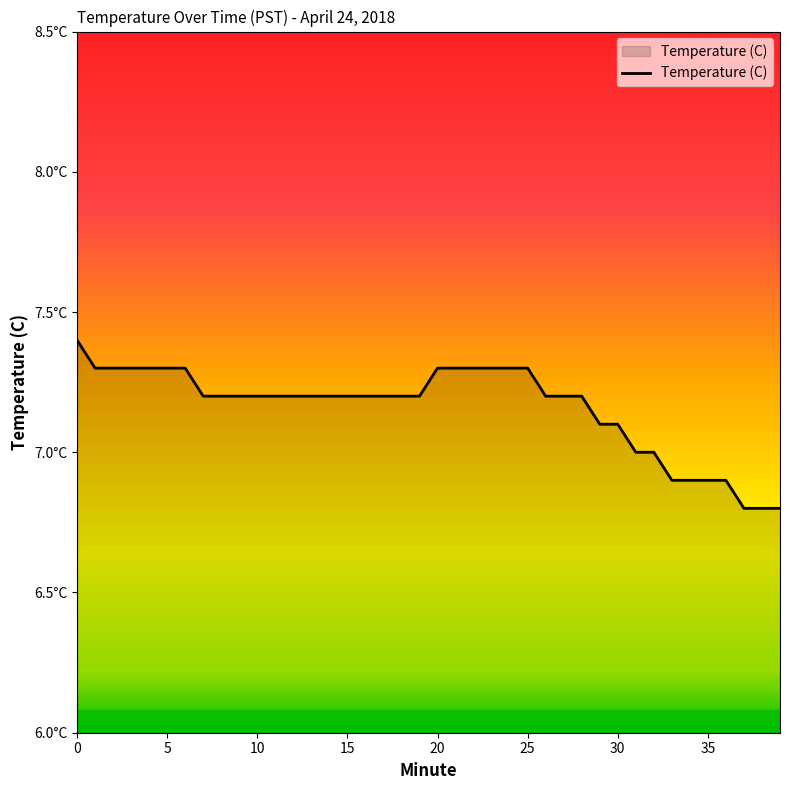

Which category has the lowest value across all series?

37